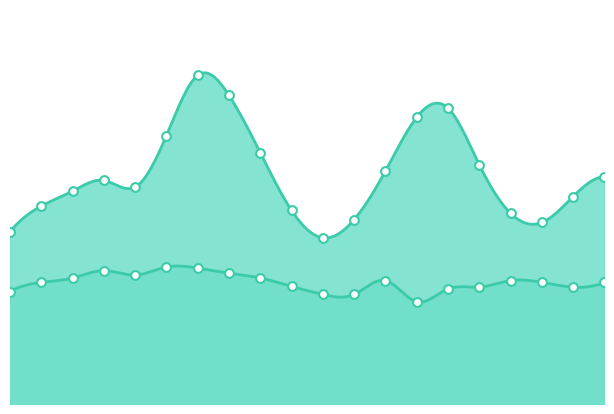

Is the value of P2 at 00:00 greater than the value of P1 at 02:00?

No